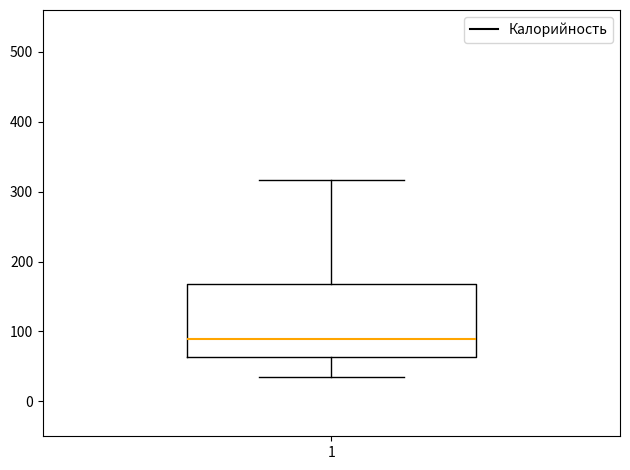

Read this box plot against the y-axis: the position of the median line, the range covered by the box, and the ends of both whiskers. The values are not printed on the chart, so give them approximately, as read against the axis.

median 90, box 60 to 170, whiskers 30 to 320